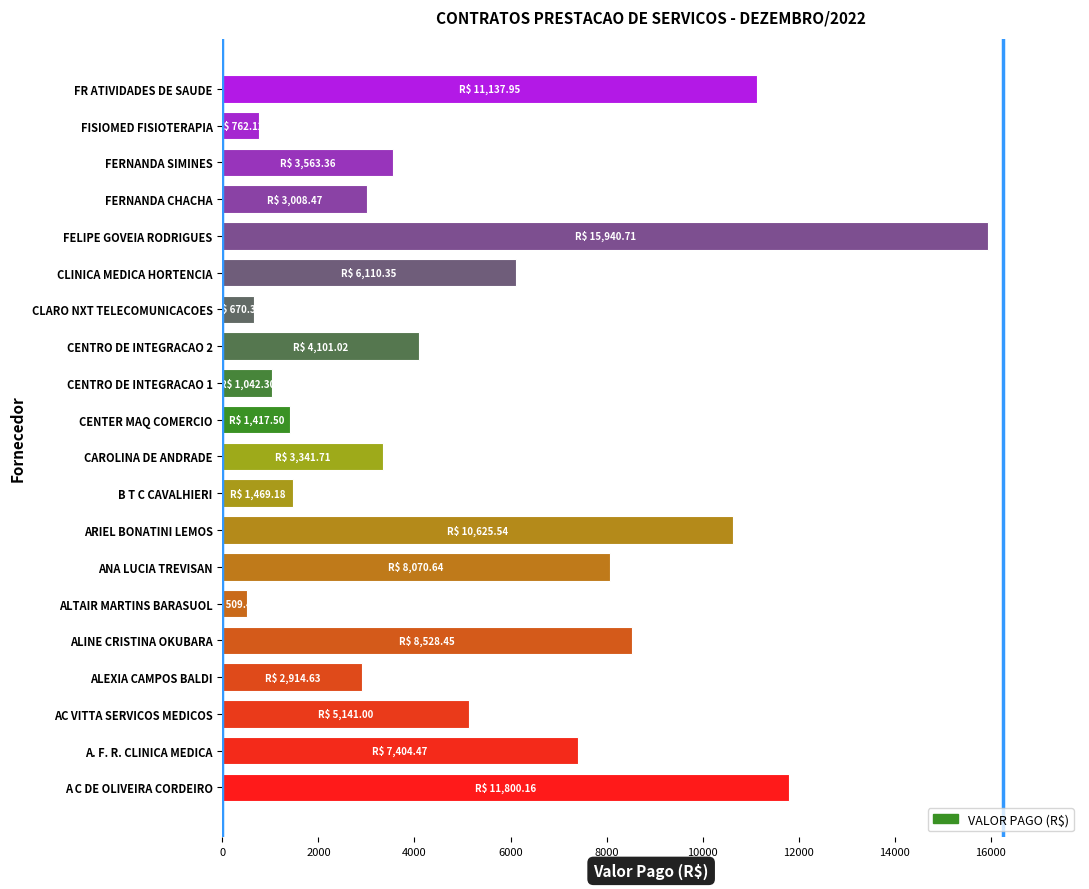

What is the difference between the second highest and minimum values?

11290.7